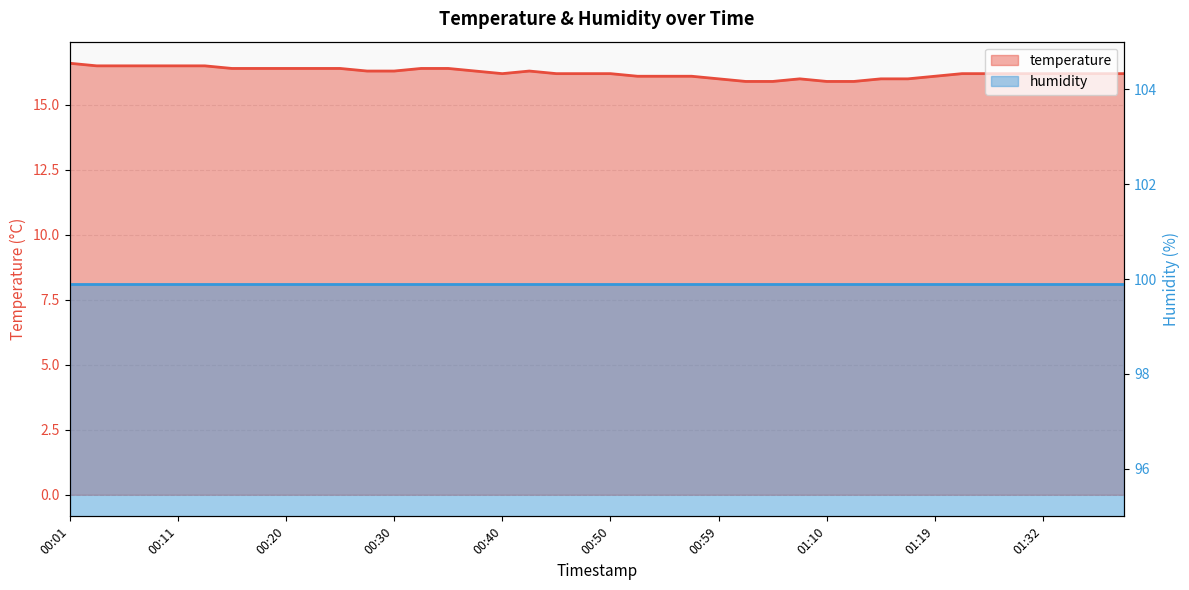

Does the chart have visible grid lines?

Yes